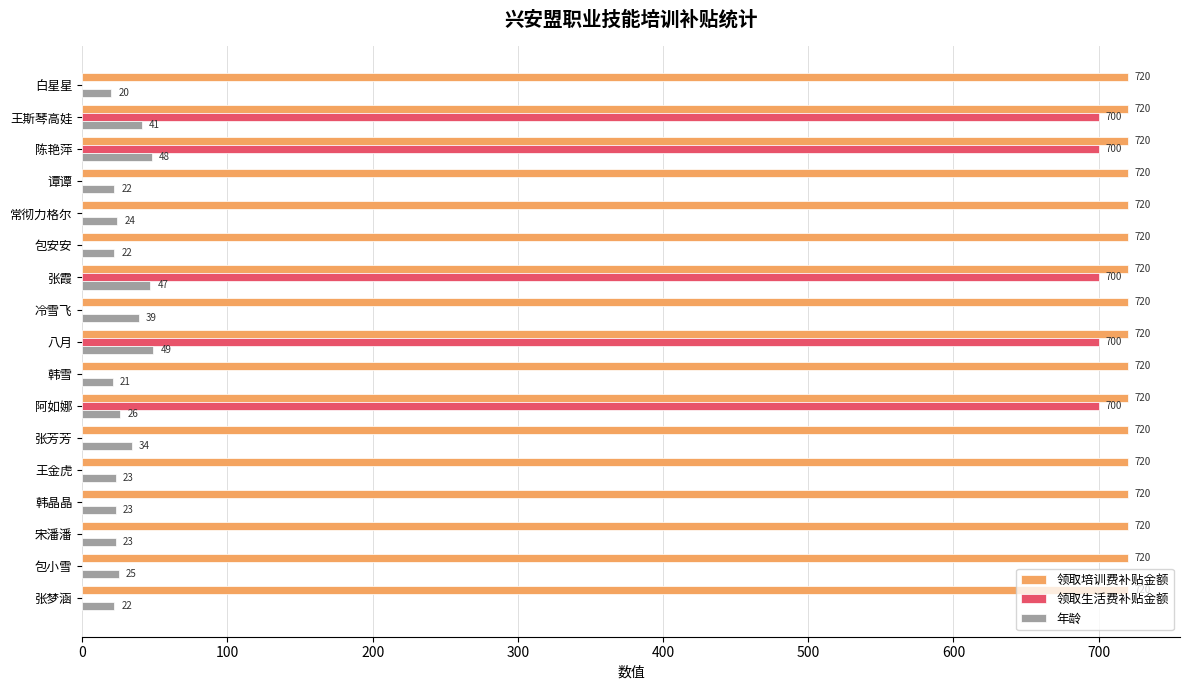

Which series changed the most between 王斯琴高娃 and 阿如娜?

年龄